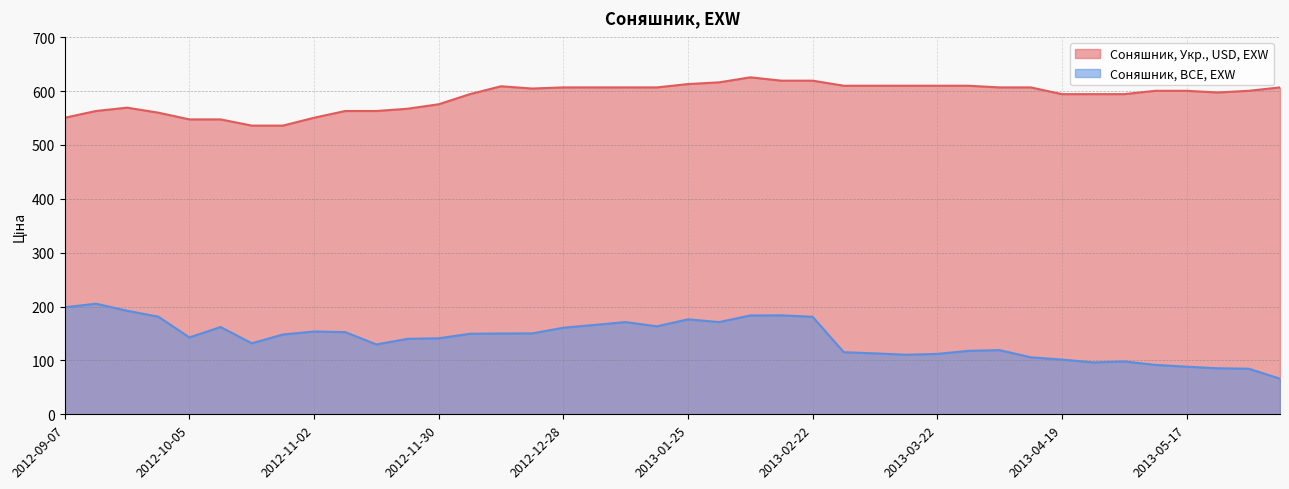

What is the value of the Соняшник, Укр., USD, EXW point at the 36th from the left?

600.5